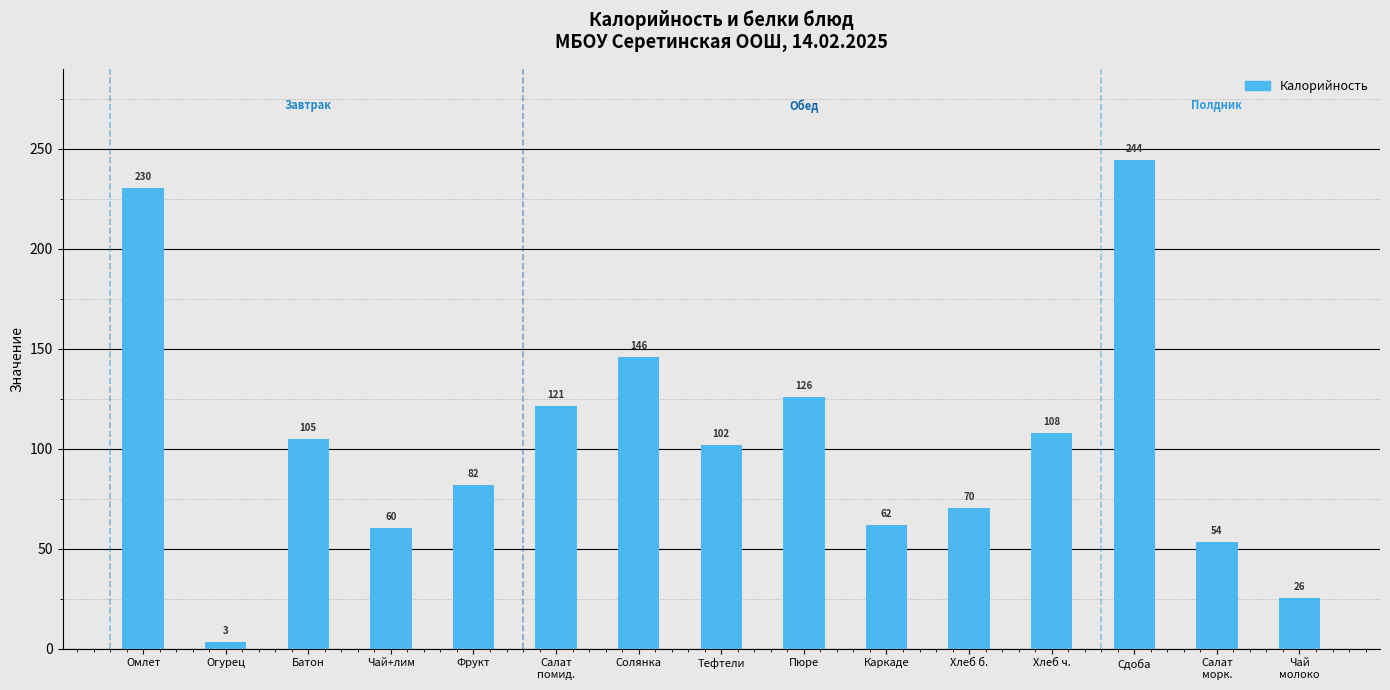

What is the label of the 3rd bar from the right?

Сдоба